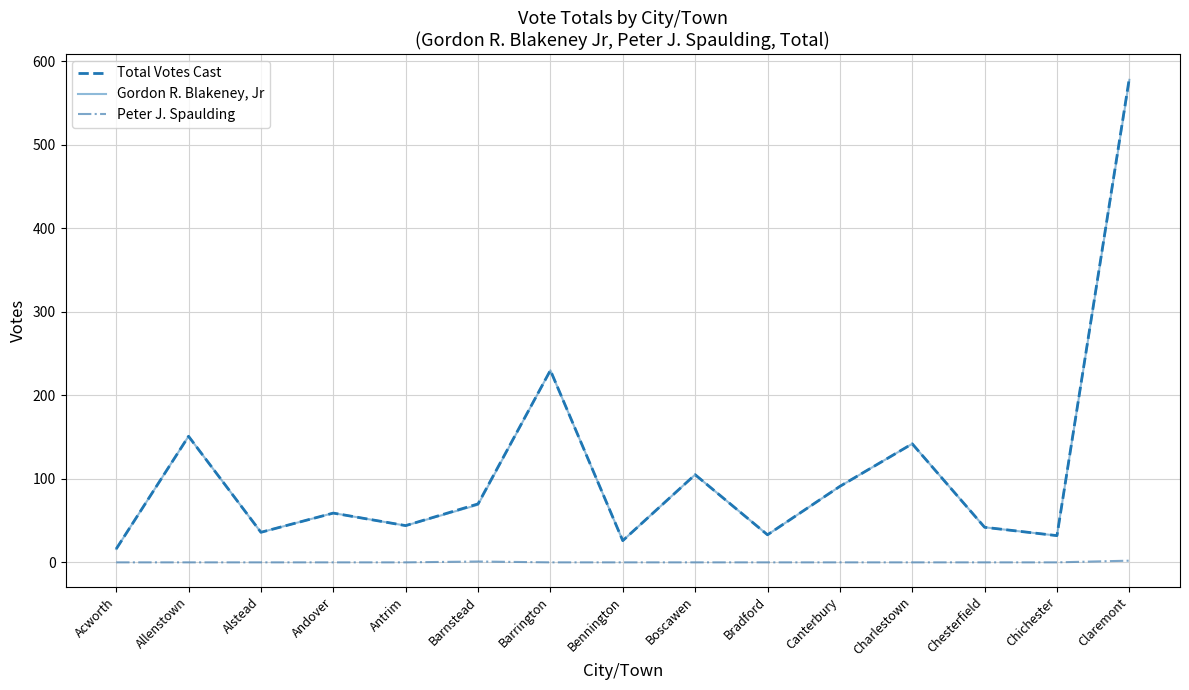

Which label corresponds to the largest value in the chart?

Claremont